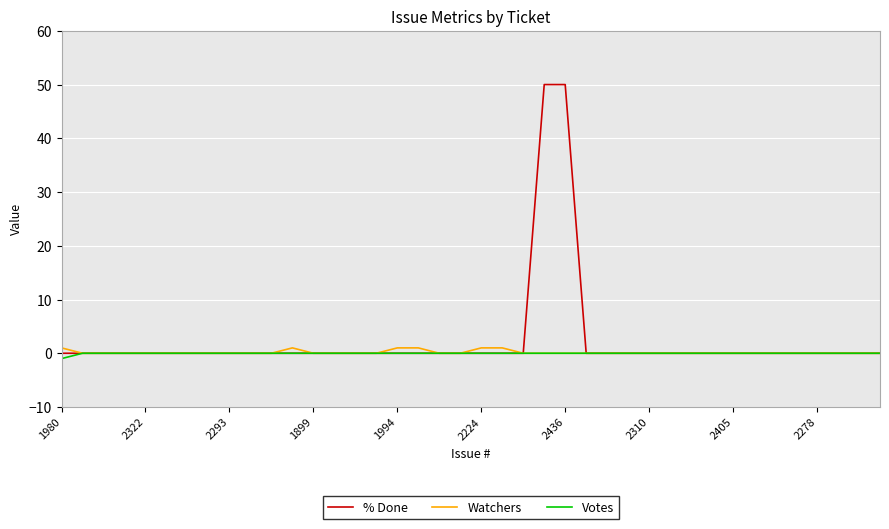

At how many categories does at least one series exceed 48?

2